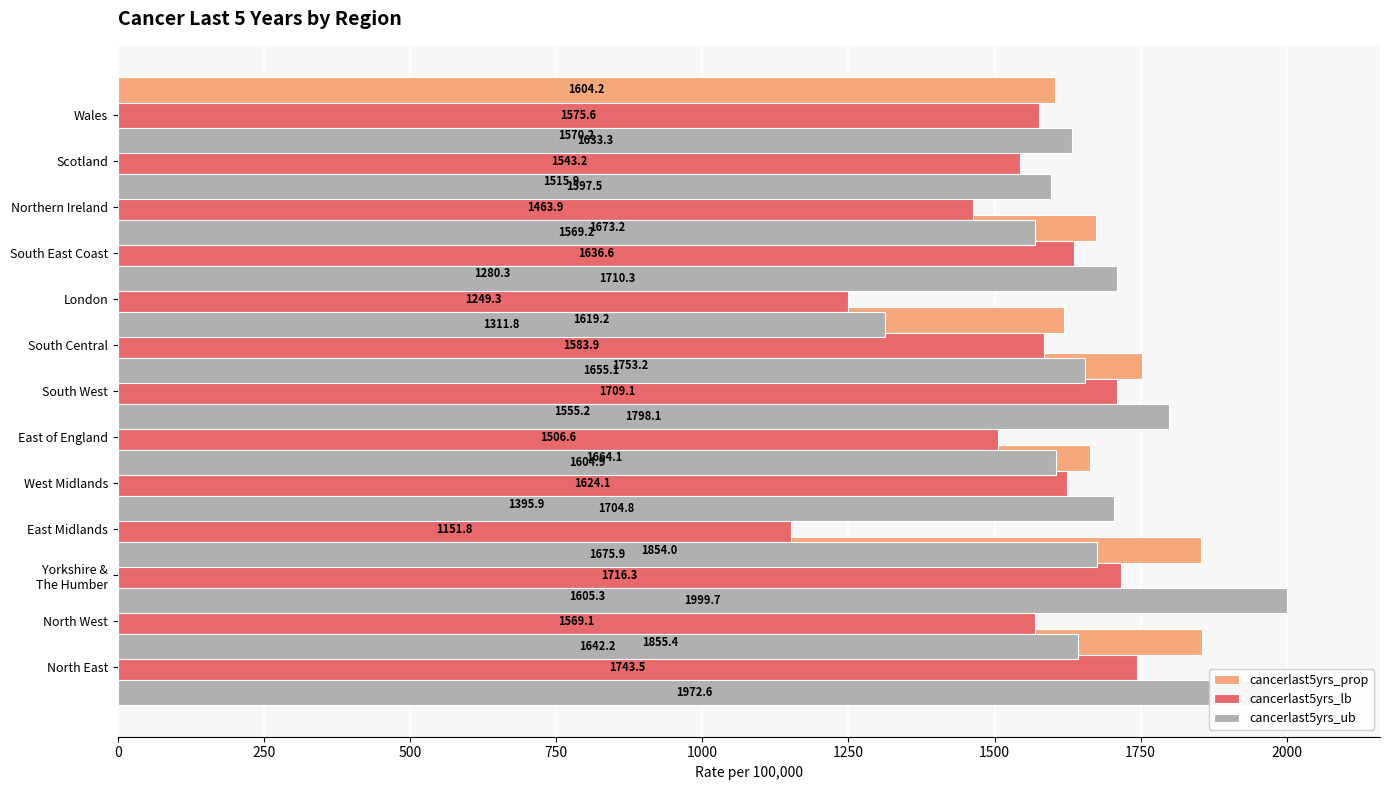

What is the maximum value shown in the chart?

1999.7